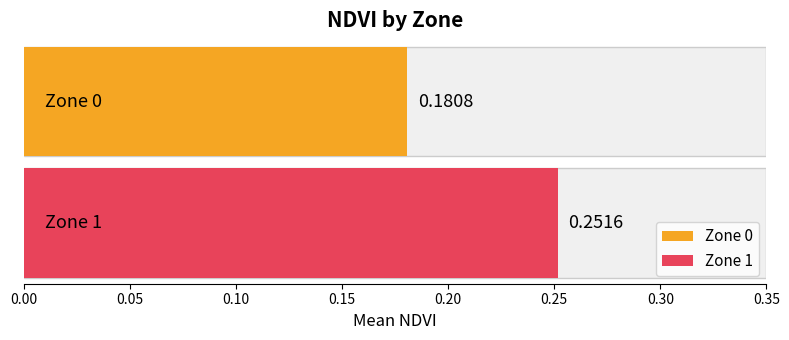

Rank the categories by value from highest to lowest.

Zone 1, Zone 0